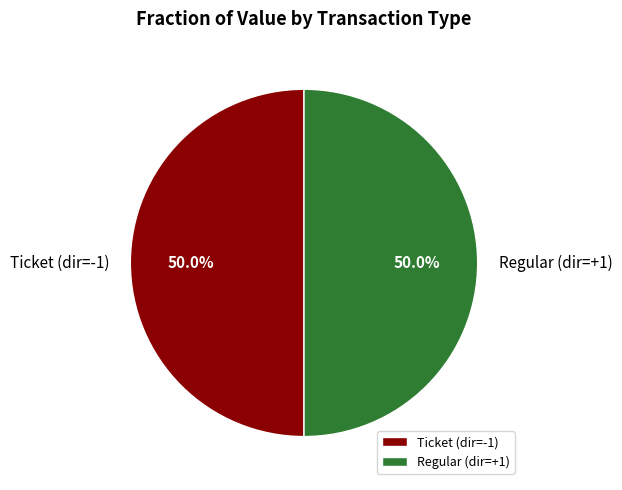

What percentage is NOT represented by Ticket?

50.0%